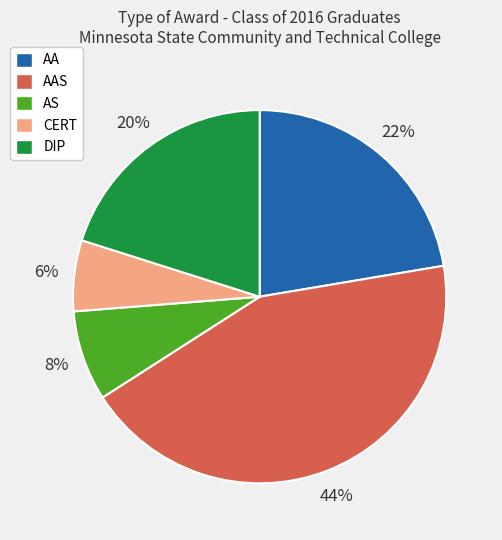

Combined, do AA and CERT account for over 50%?

No